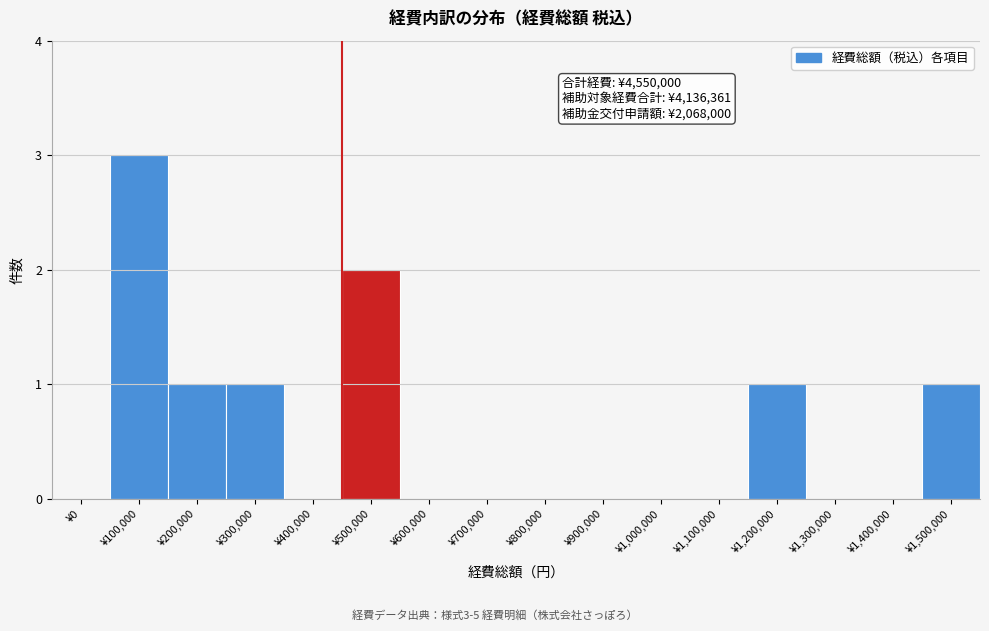

Reading right to left, extract all data points from this chart.

¥1,500,000=1	¥1,400,000=0	¥1,300,000=0	¥1,200,000=1	¥1,100,000=0	¥1,000,000=0	¥900,000=0	¥800,000=0	¥700,000=0	¥600,000=0	¥500,000=2	¥400,000=0	¥300,000=1	¥200,000=1	¥100,000=3	¥0=0